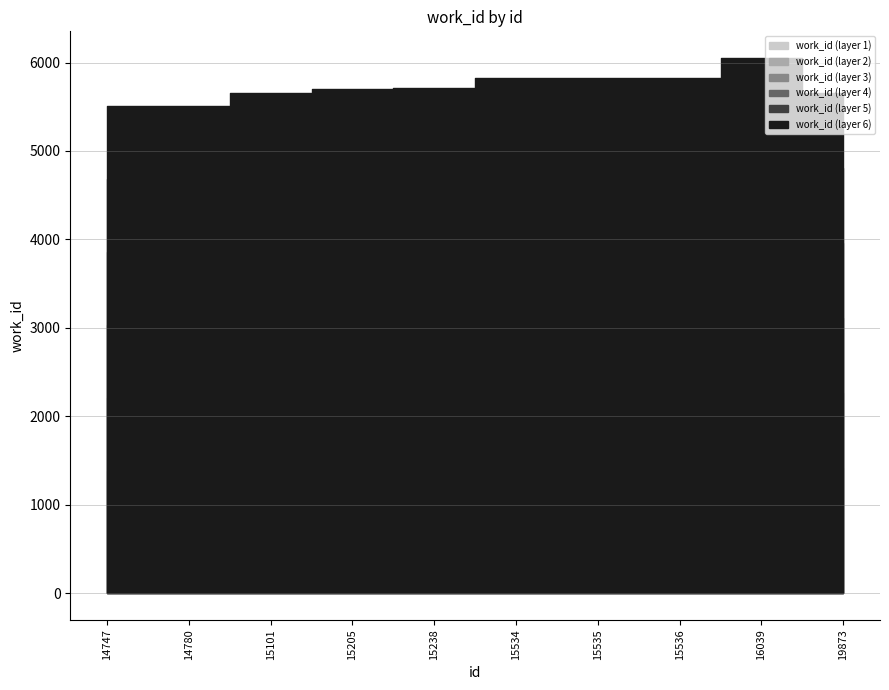

Between 15534 and 15101, which is larger?

15534